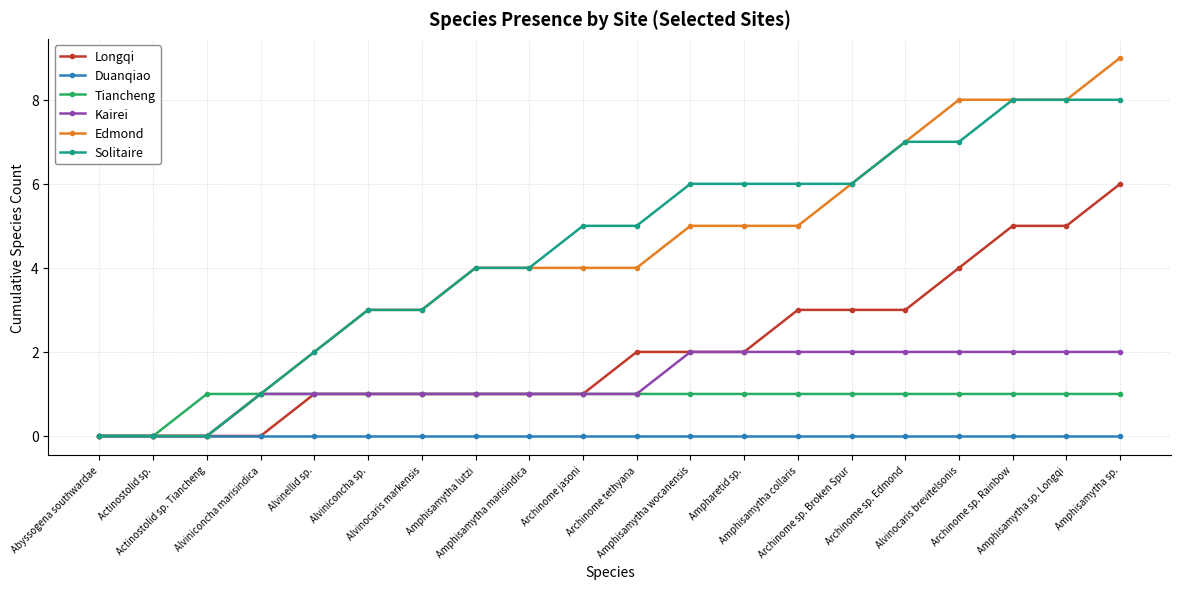

What is the label of the 2nd point from the right?

Amphisamytha sp. Longqi